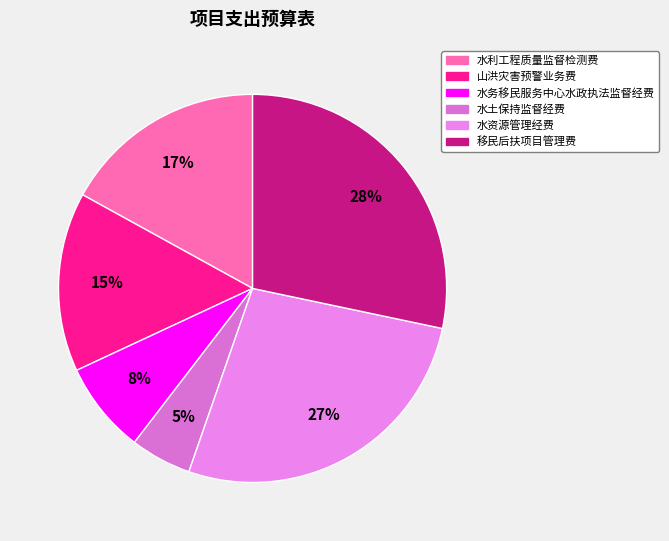

Is 山洪灾害预警业务费 the majority of the pie?

No